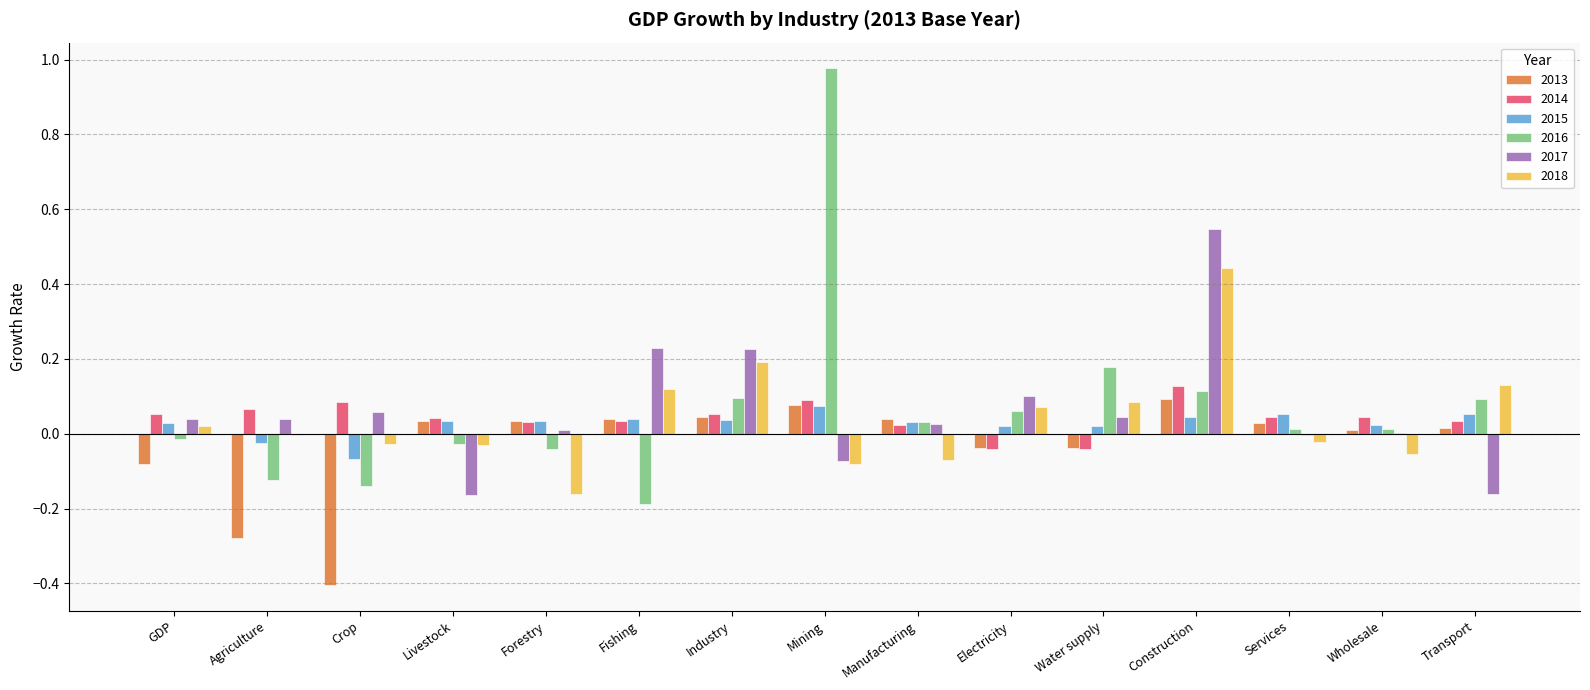

True or false: 2018 has a value of -0.1 at Forestry.

False